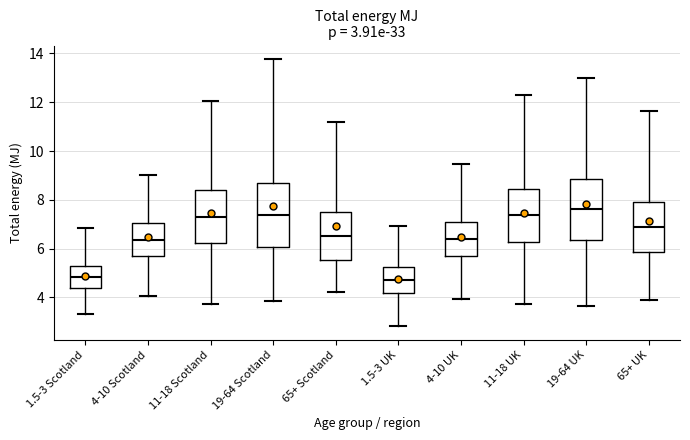

Which box's median line is the highest?

19-64 UK